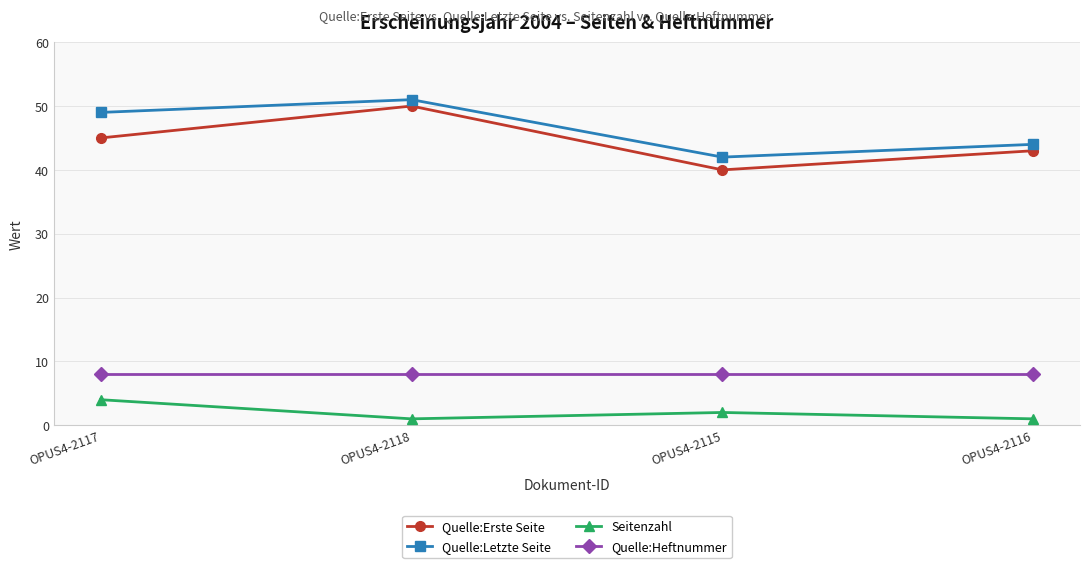

What are all the series names shown in the legend?

Quelle:Erste Seite, Quelle:Letzte Seite, Seitenzahl, Quelle:Heftnummer